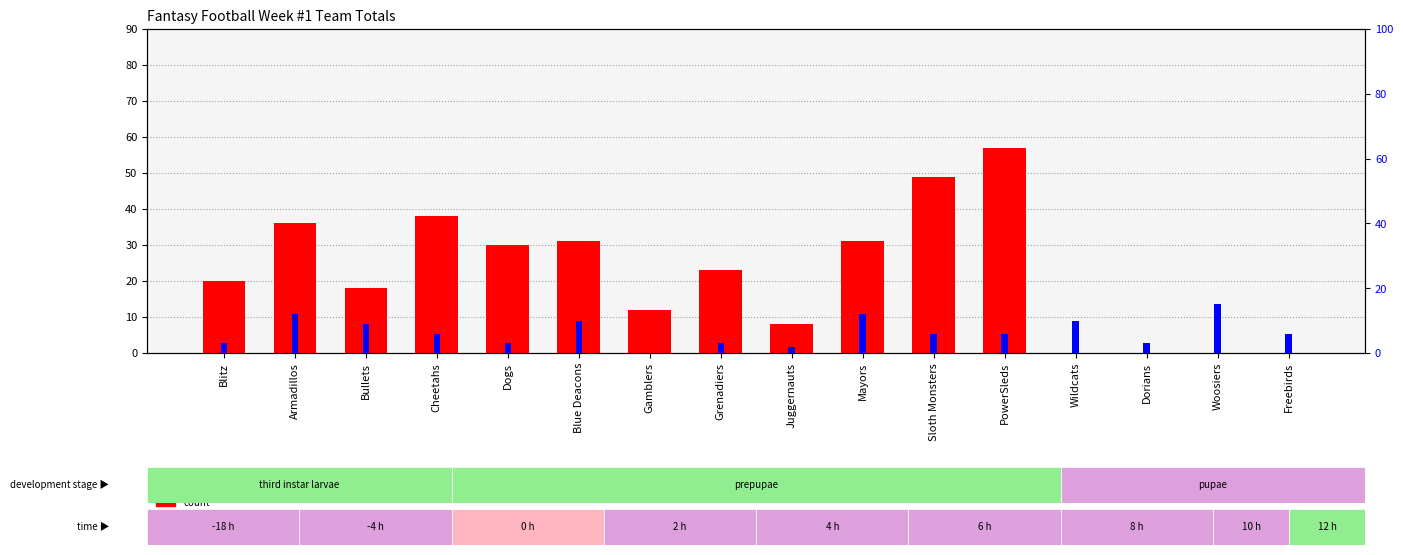

List the labels in order of count value, smallest first.

Wildcats, Dorians, Woosiers, Freebirds, Juggernauts, Gamblers, Bullets, Blitz, Grenadiers, Dogs, Blue Deacons, Mayors, Armadillos, Cheetahs, Sloth Monsters, PowerSleds